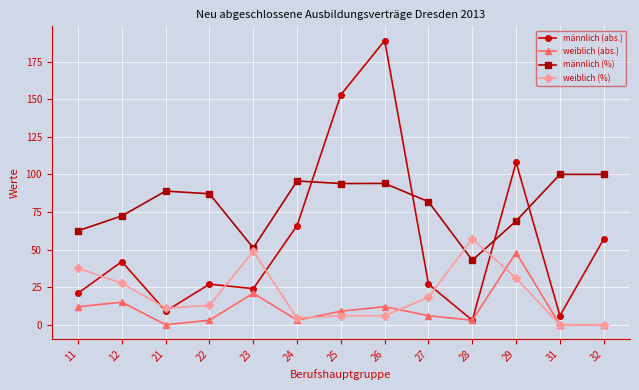

What is the total value across all series at 23?

145.0